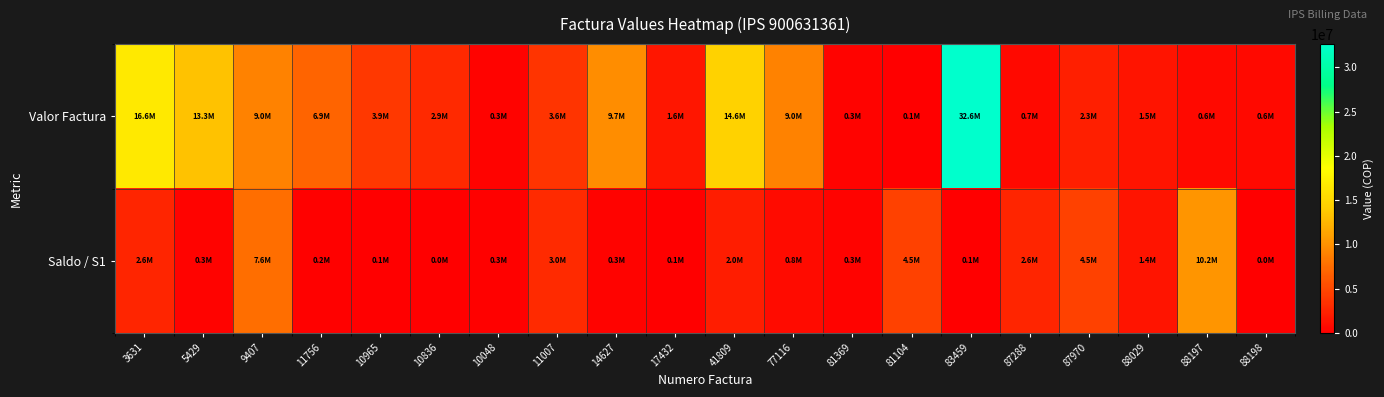

How many categories are shown in the chart?

20